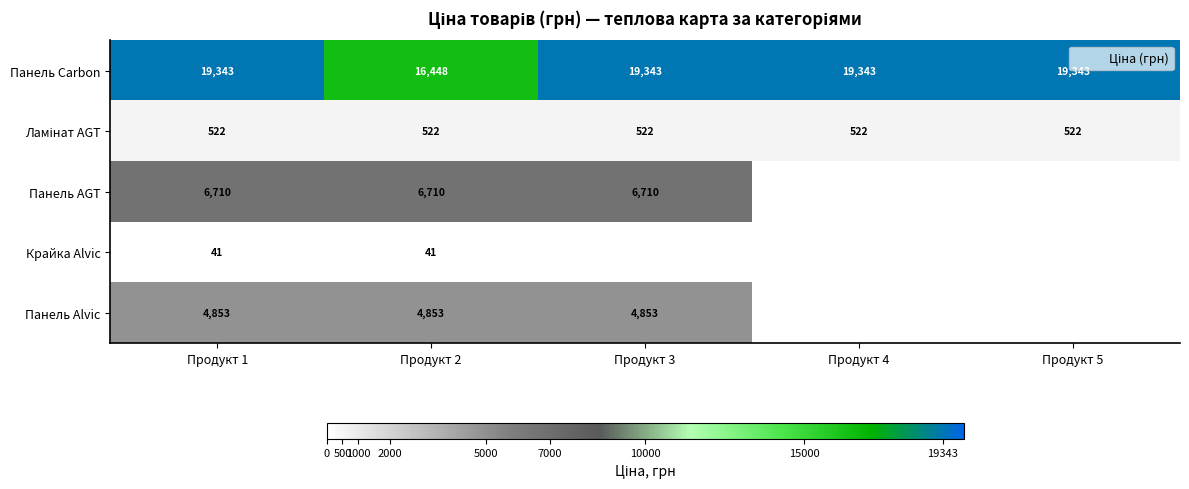

What is the greatest value displayed?

19343.1